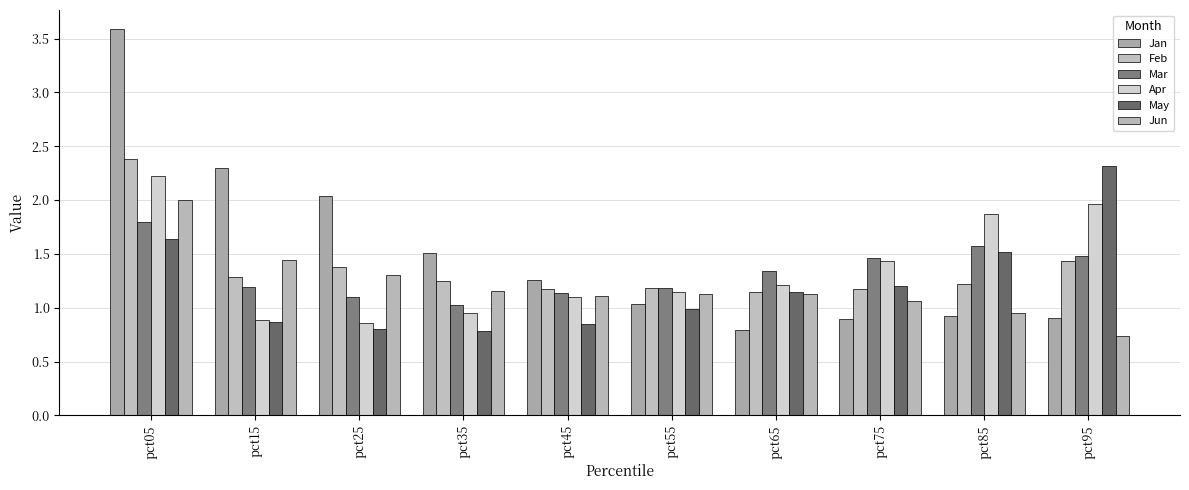

How many bars are there in total?

60